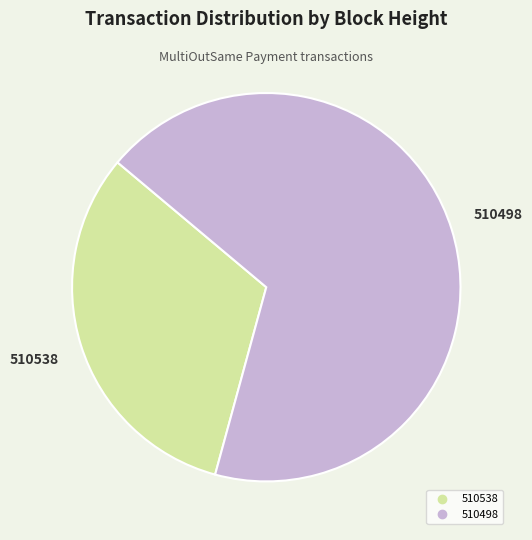

Which has a higher value, 510538 or 510498?

510498